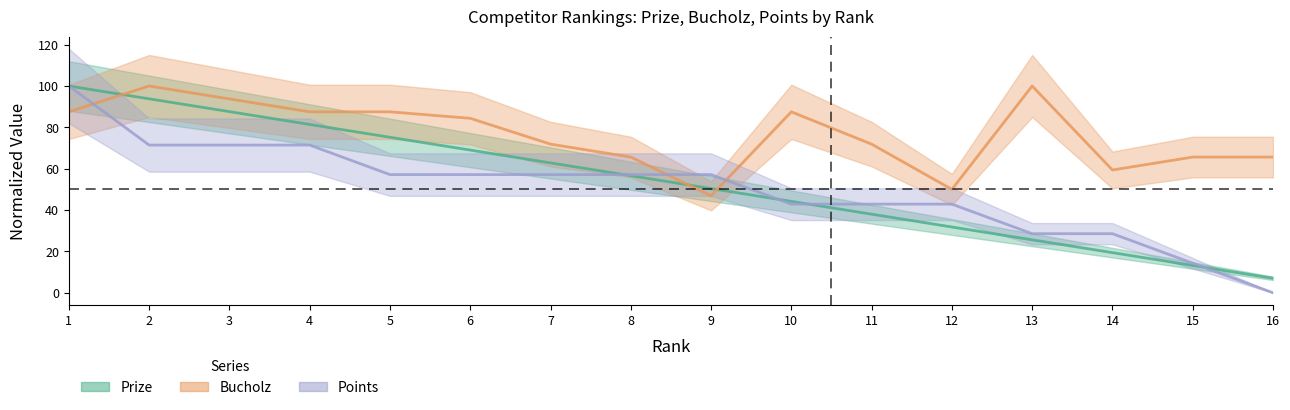

What is the sum of the Points values at 13 and 1?

128.6